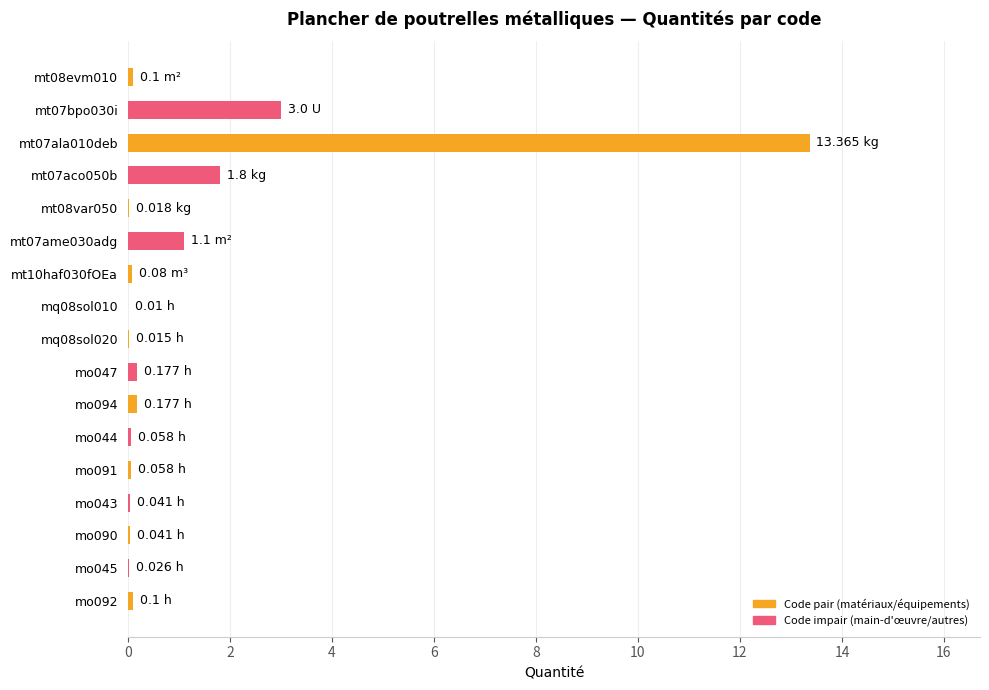

What is the sum of all values?

20.2